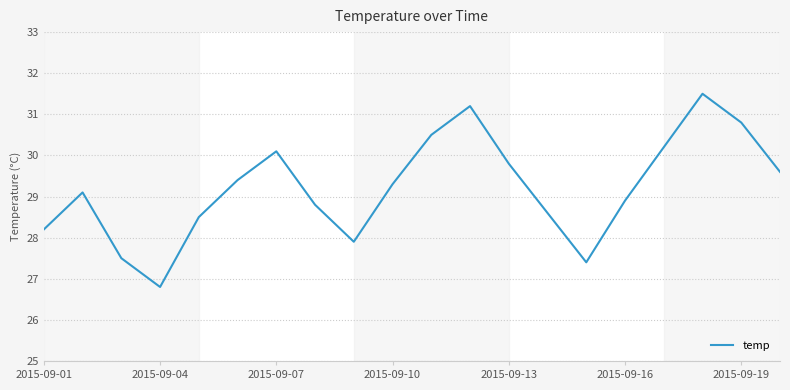

Is this an area chart (filled region under the line)?

No